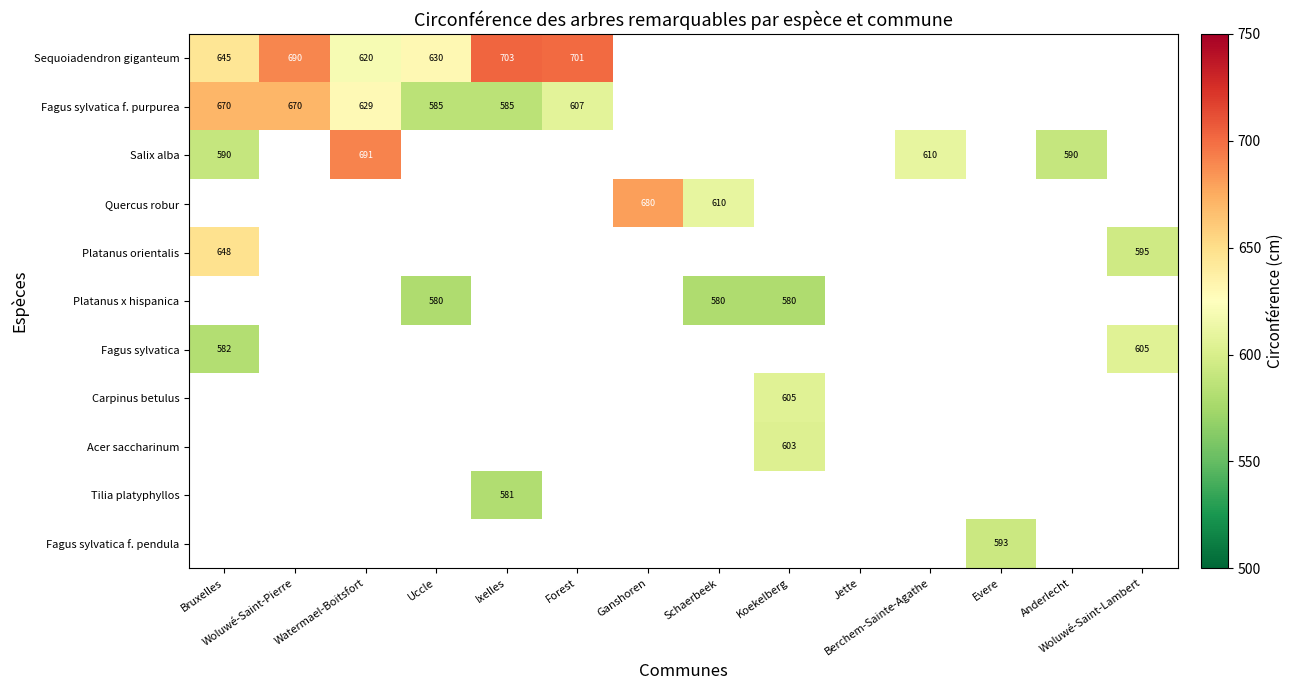

At how many categories does at least one series exceed 186?

13